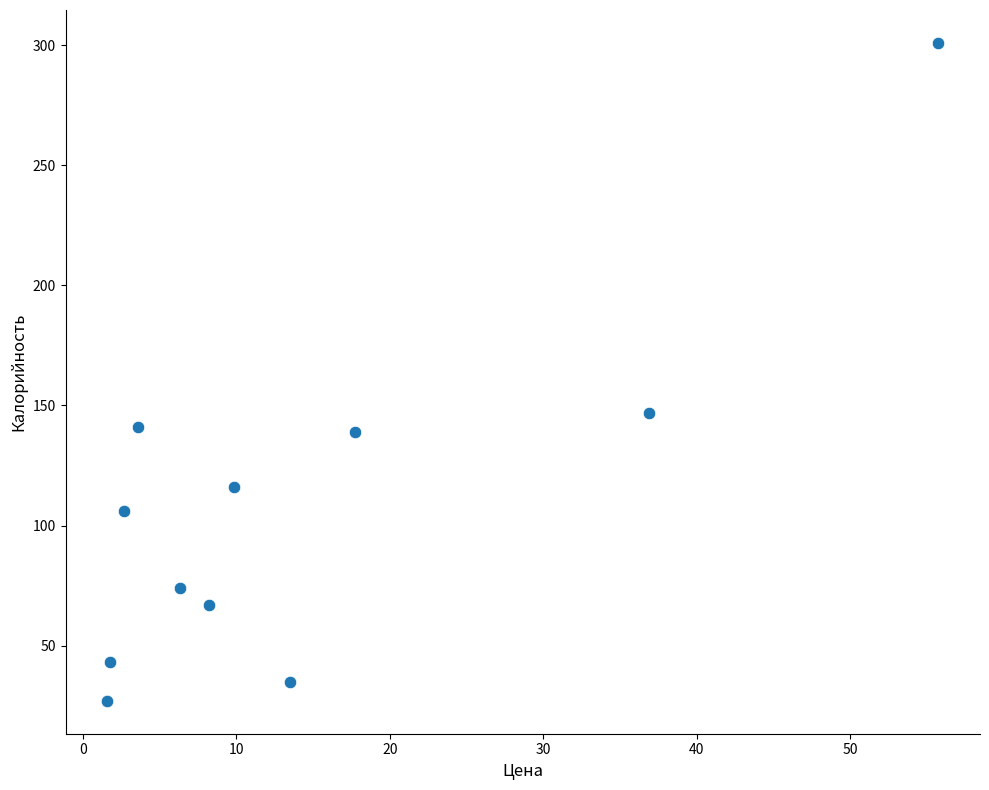

What Y value in the scatter plot is closest to 164?

147